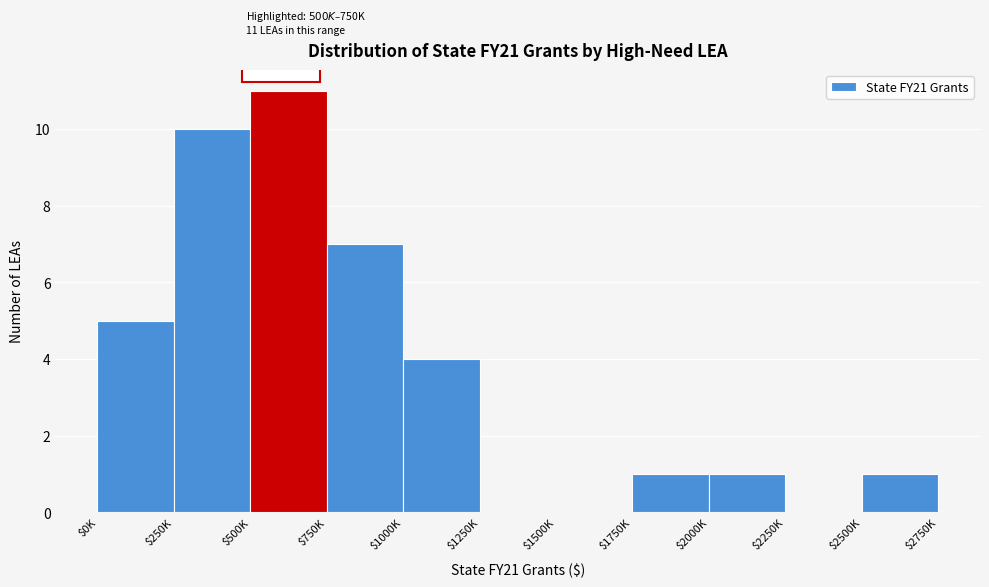

Which label corresponds to the largest value in the chart?

$500K